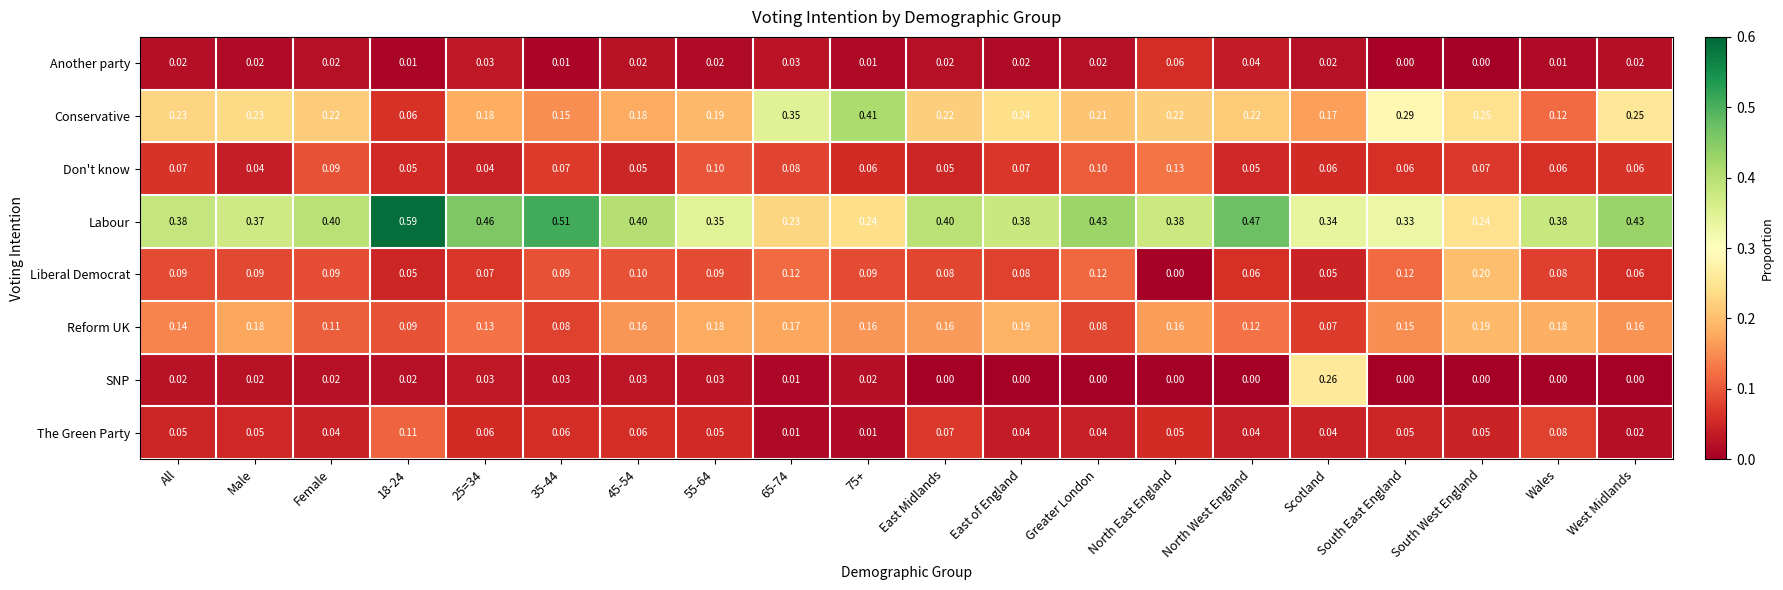

At which category is the sum across all series the highest?

East of England